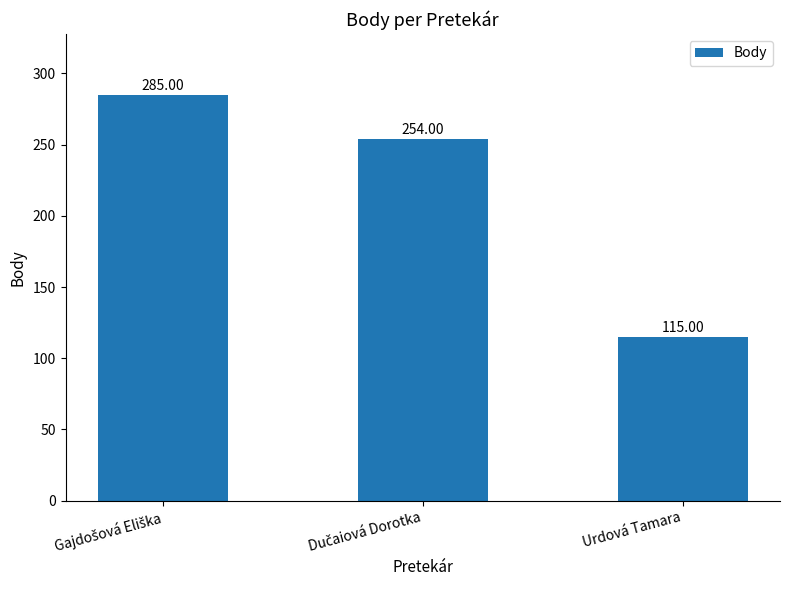

What is the label of the 1st bar from the right?

Urdová Tamara